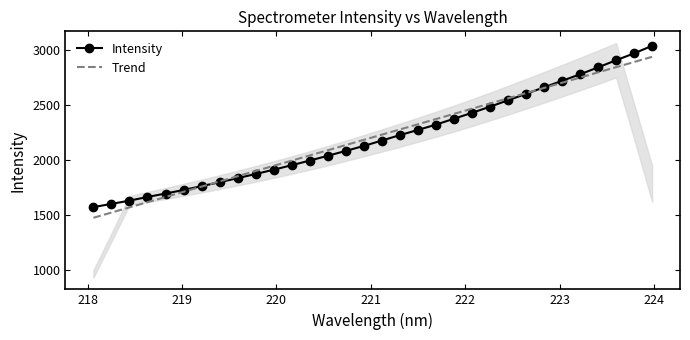

At how many categories does at least one series exceed 2573?

8